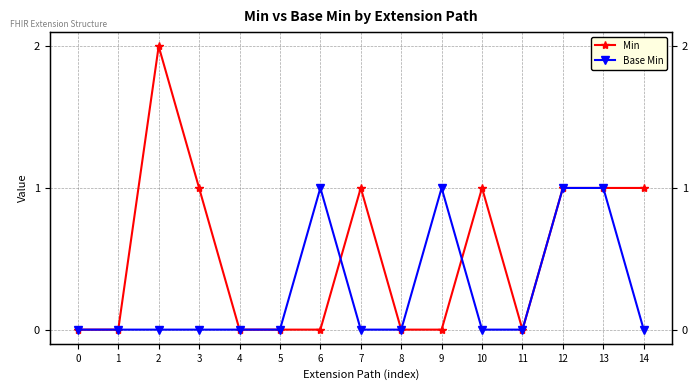

Does the chart have visible grid lines?

Yes